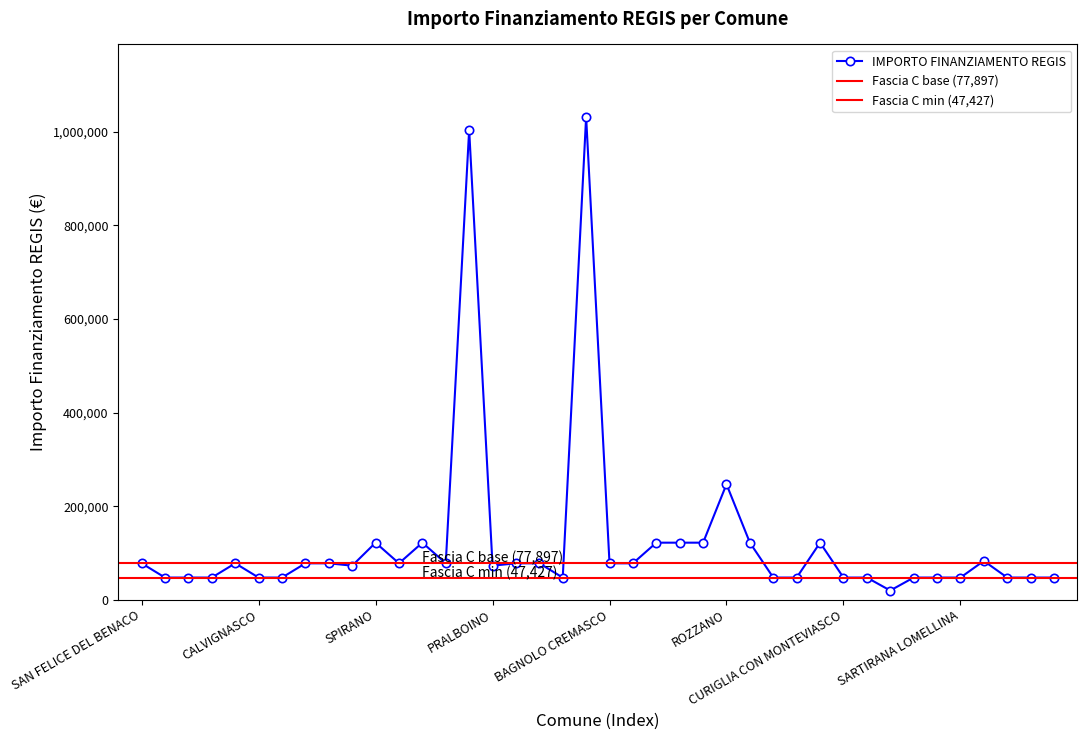

Is it true that the value at PIANENGO is 77897?

True